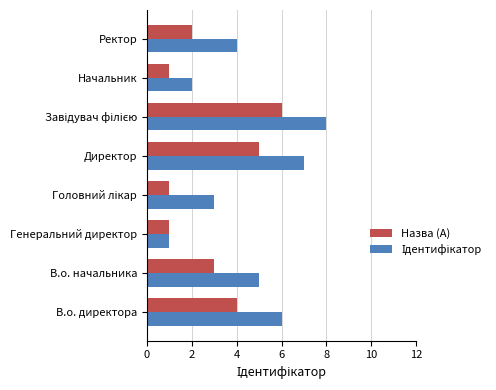

How many values in the Назва (A) series are below 3?

4